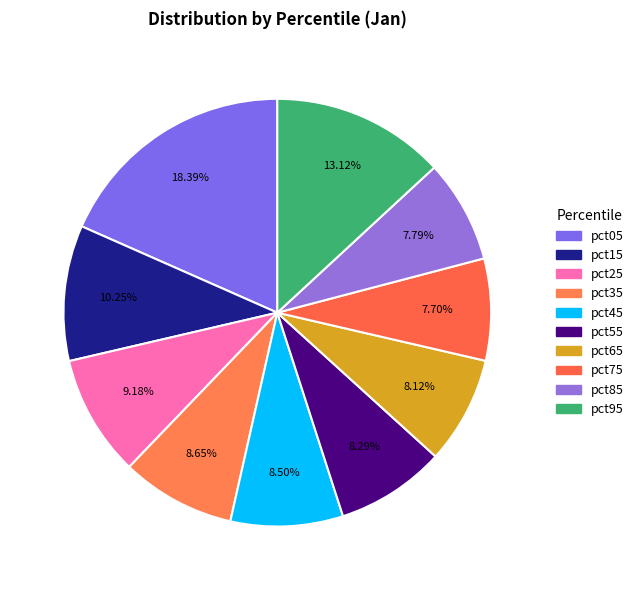

True or false: pct35 accounts for 9% of the total.

True